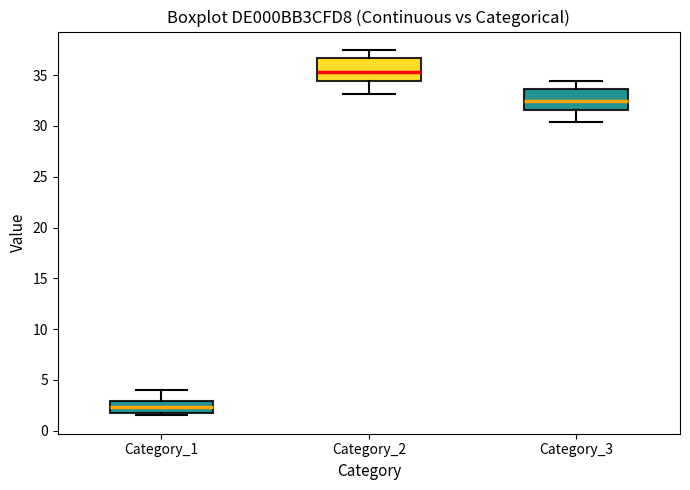

Where is the lower edge of the box for Category_1 on the y-axis? The values are not printed on the chart, so give them approximately, as read against the axis.

2.0